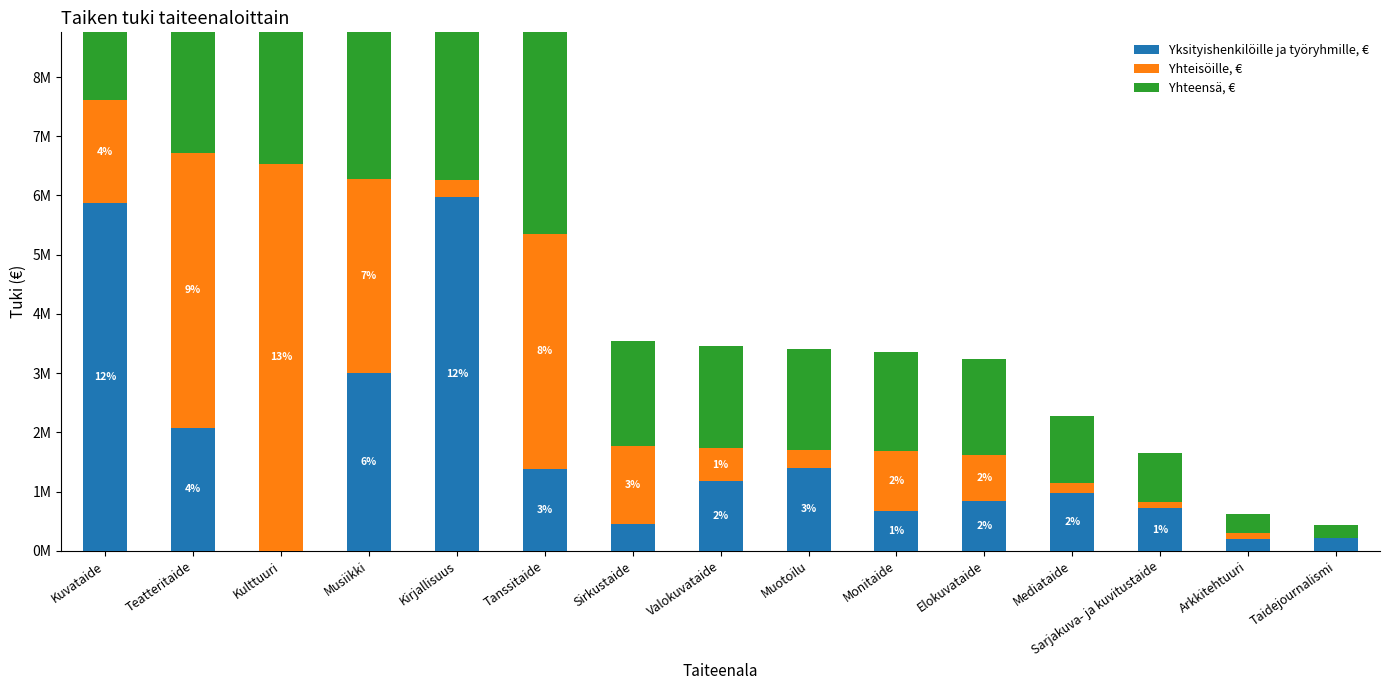

Rank the categories by Yhteensä, € value from lowest to highest.

Taidejournalismi, Arkkitehtuuri, Sarjakuva- ja kuvitustaide, Mediataide, Elokuvataide, Monitaide, Muotoilu, Valokuvataide, Sirkustaide, Tanssitaide, Kirjallisuus, Musiikki, Kulttuuri, Teatteritaide, Kuvataide